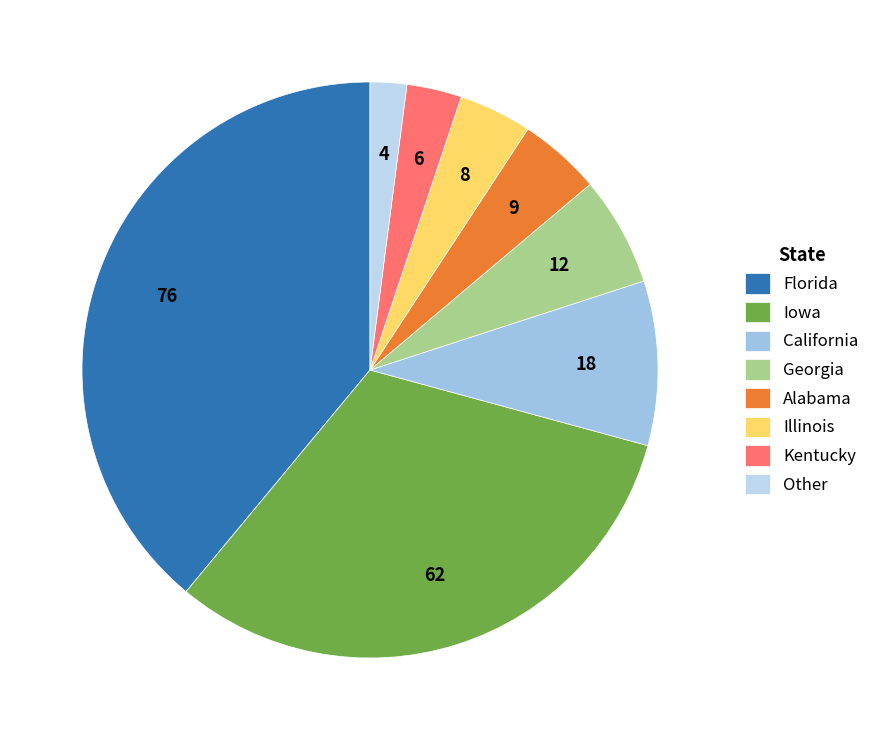

To the nearest percent, what is the difference between the Illinois and Iowa slice percentages?

28%